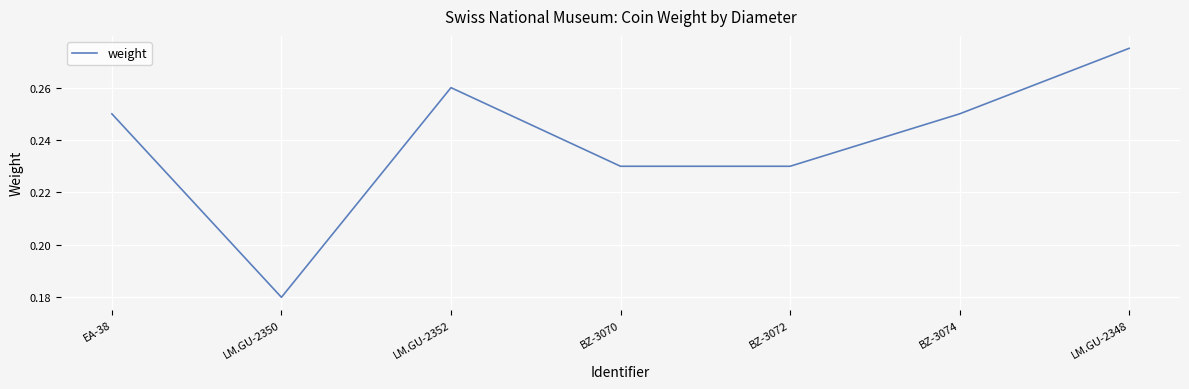

The value at EA-38 is 0.1. True or false?

False